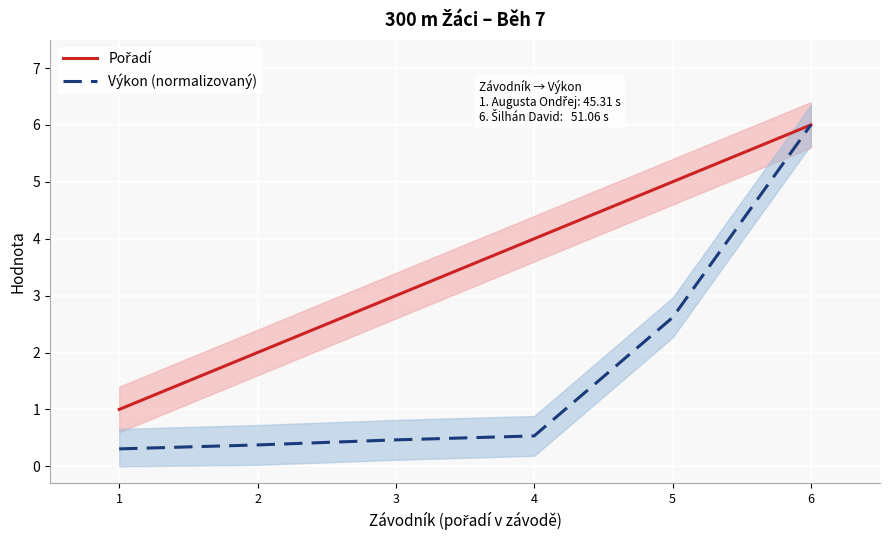

Reading left to right, transcribe all the data shown in this chart.

Pořadí: 1.0	2.0	3.0	4.0	5.0	6.0
Výkon (normalizovaný): 0.3	0.4	0.5	0.5	2.6	6.0